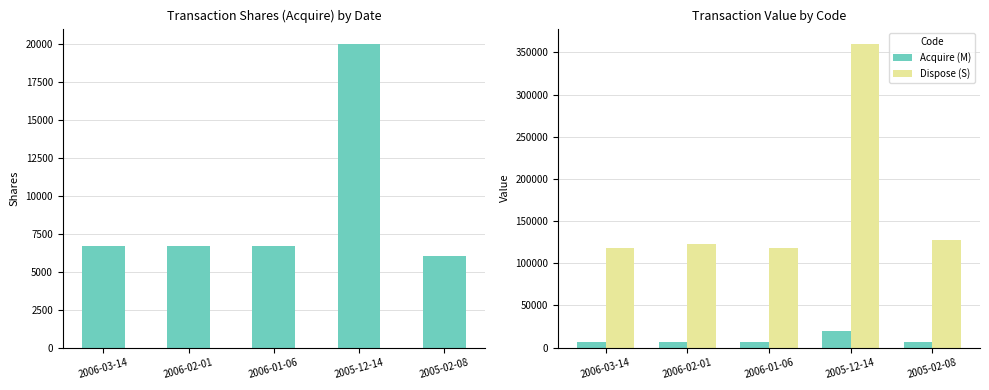

What is the total value across all series at 2005-02-08?

133936